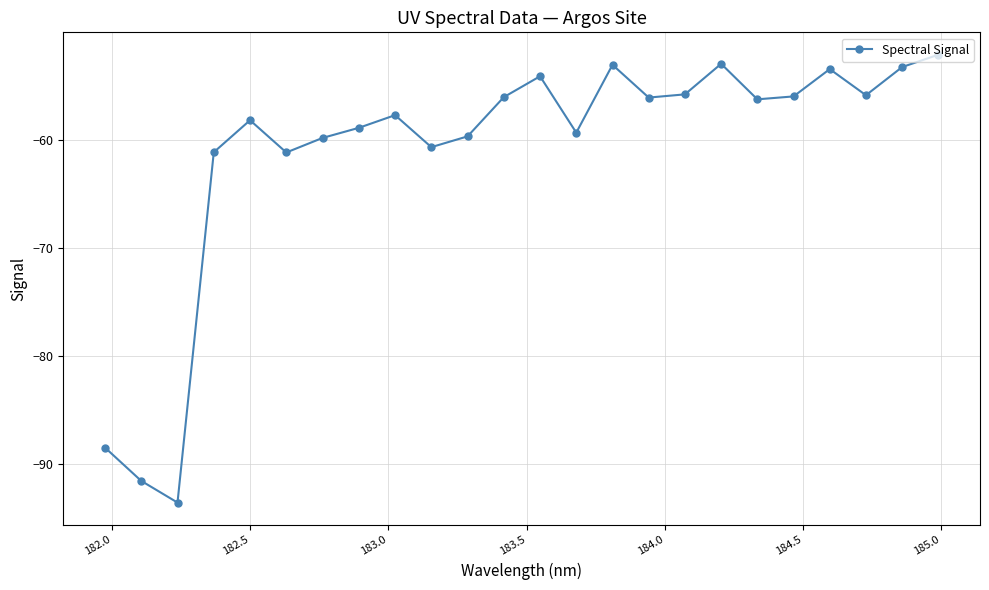

What is the value of the 3rd point from the left?

-93.5